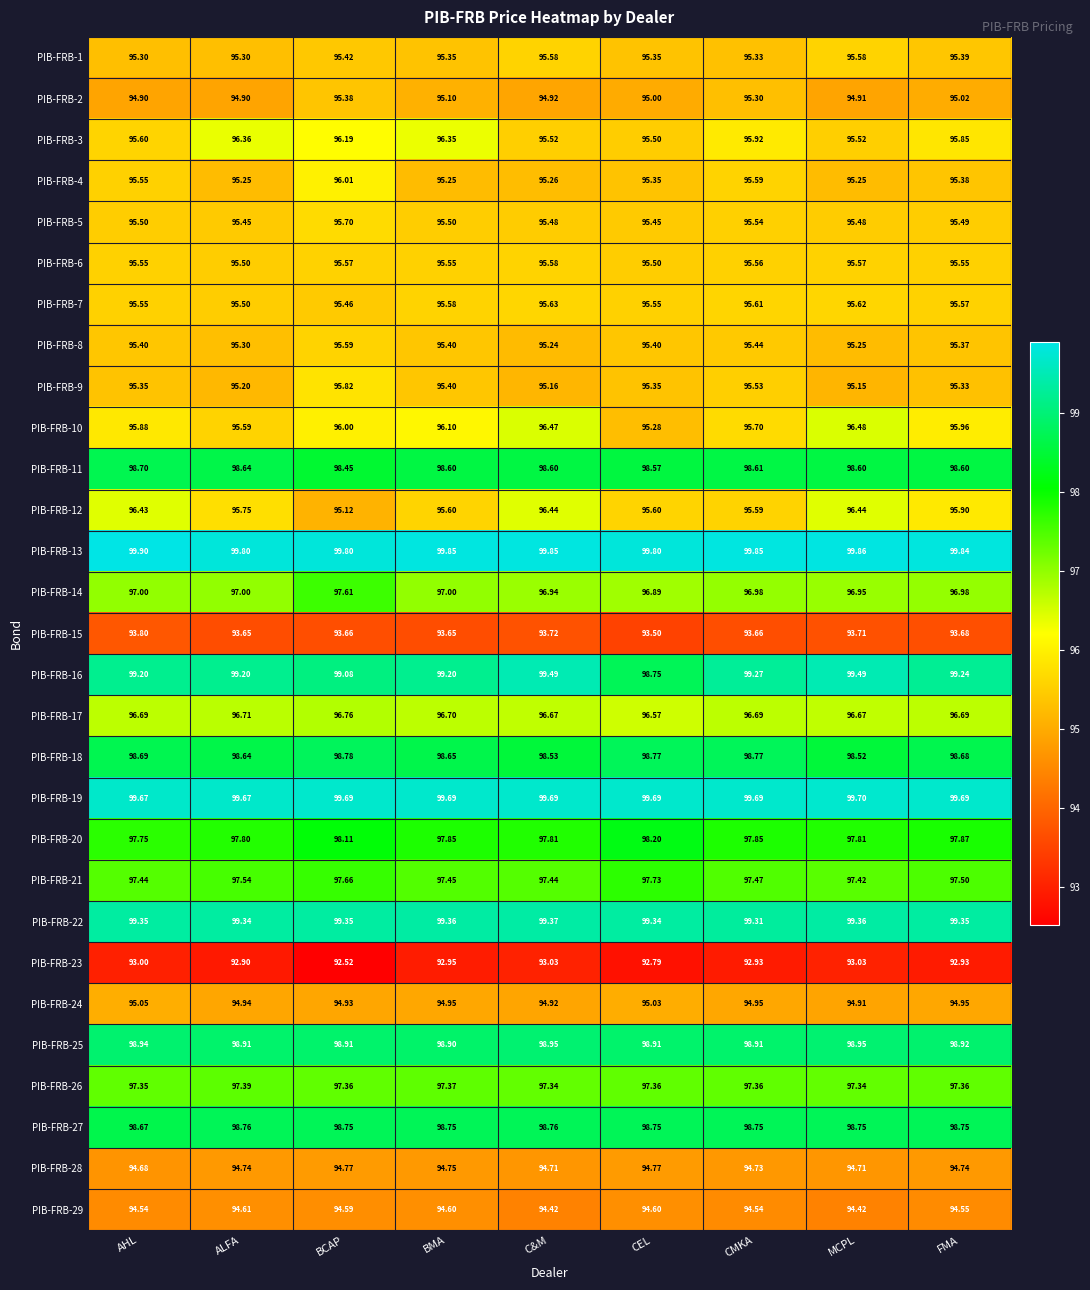

At which label is PIB-FRB-15 closest to 93?

CEL